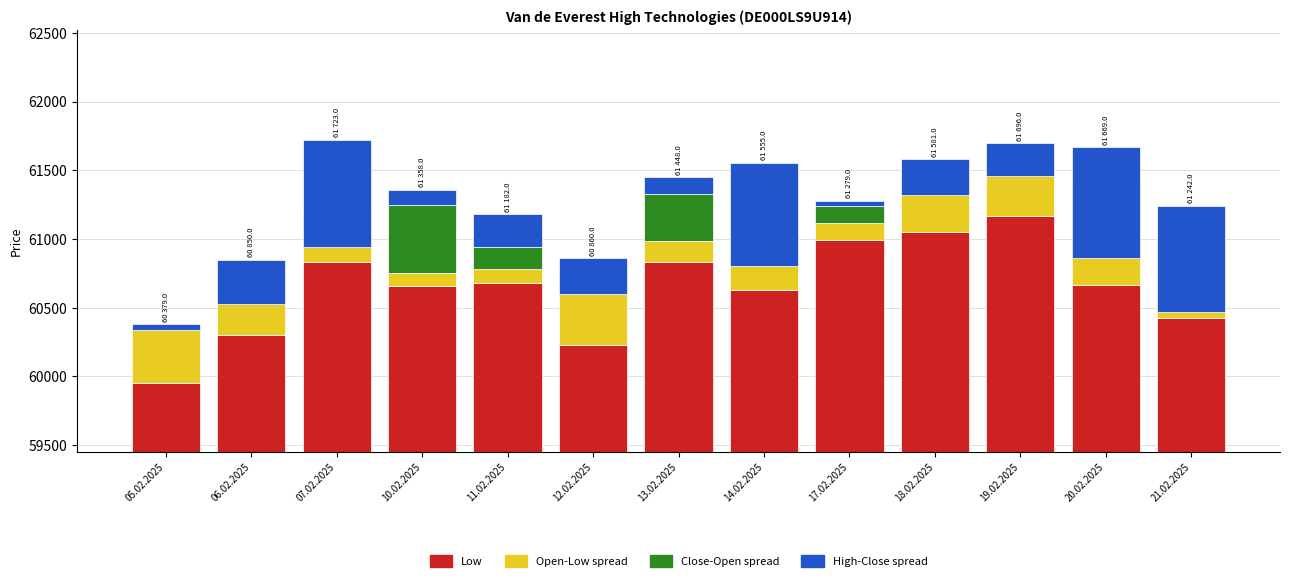

Where does the Open-Low spread series first go above 388?

05.02.2025